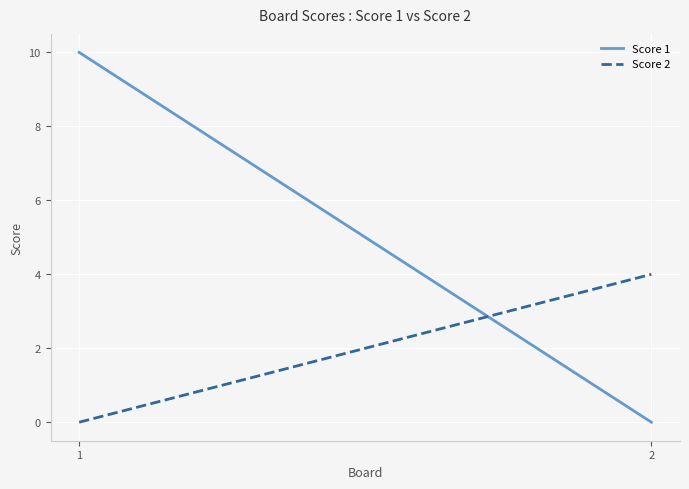

How many lines are shown in the chart?

2